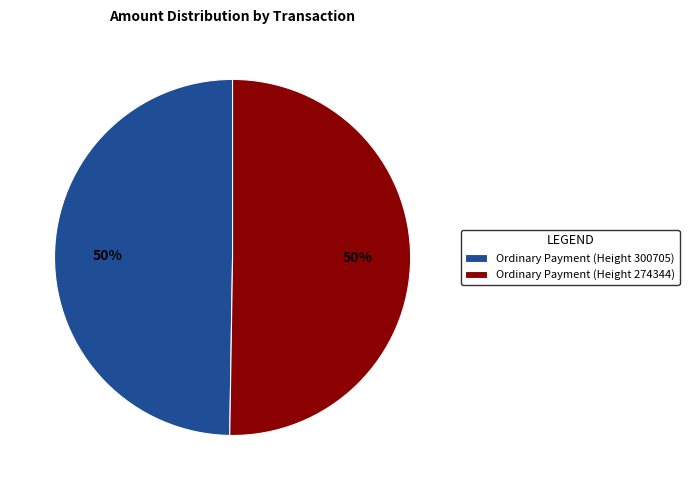

How many segments does this pie chart have?

2